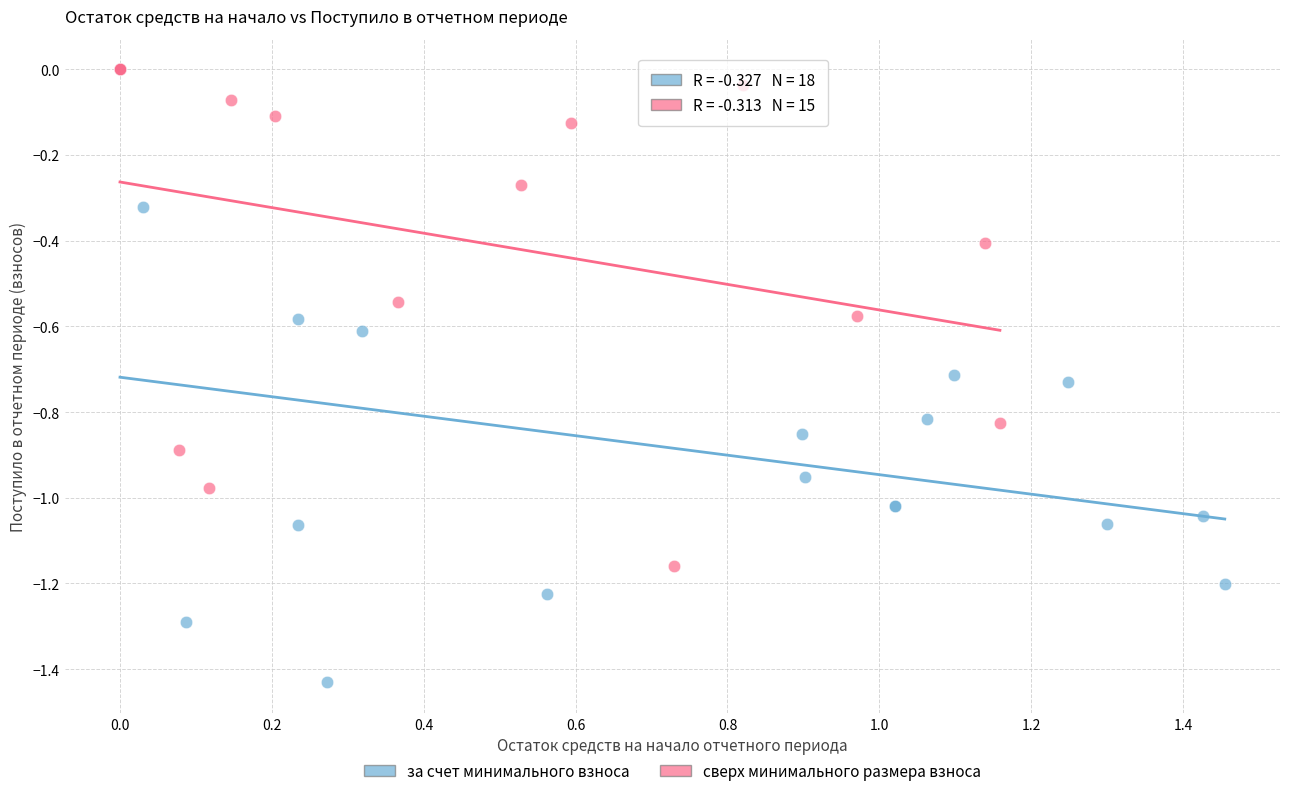

What are all the series names shown in the legend?

за счет минимального взноса, сверх минимального размера взноса